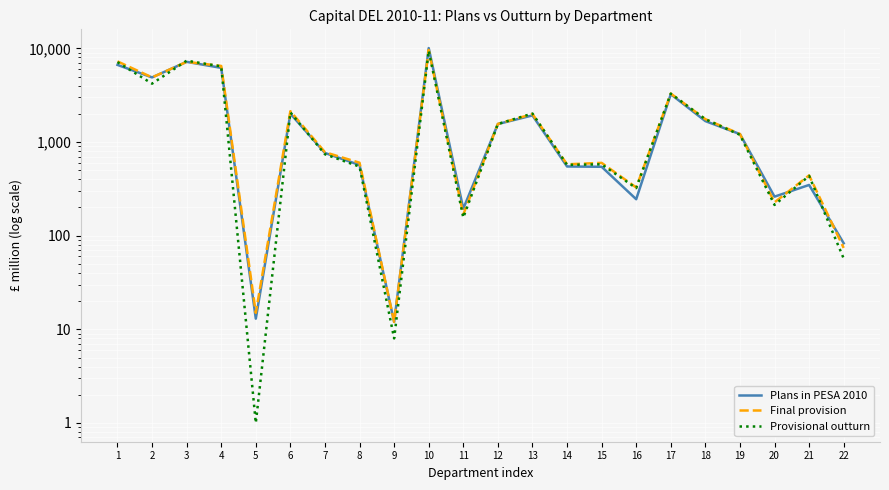

List the series in order of their peak value, lowest first.

Provisional outturn, Final provision, Plans in PESA 2010